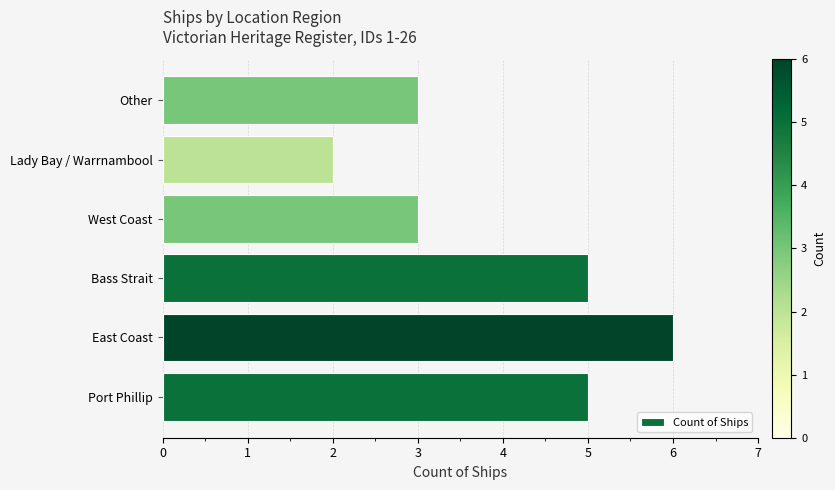

Reading bottom to top, what are all the values shown in this chart?

5	6	5	3	2	3